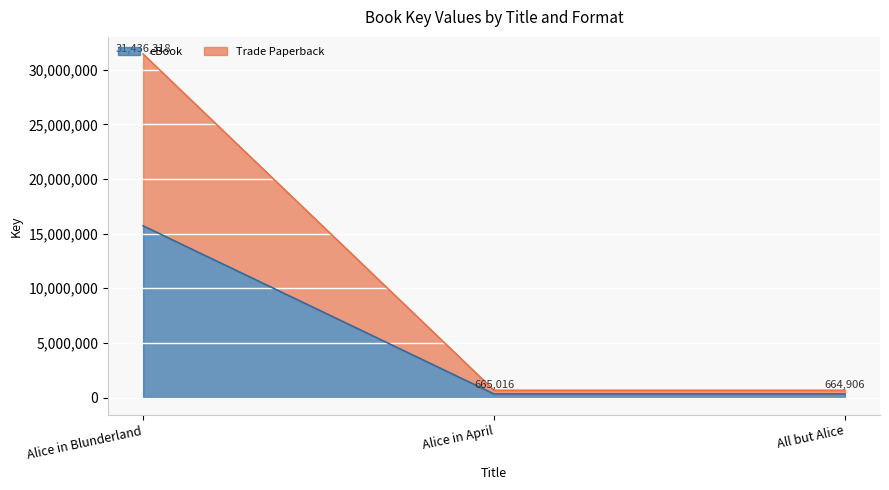

List the series in order of their peak value, lowest first.

eBook, Trade Paperback